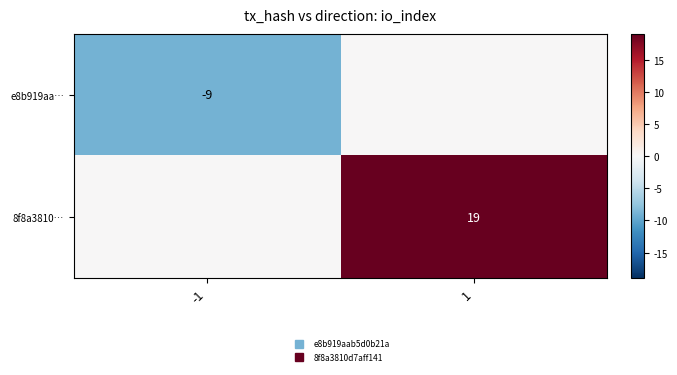

The e8b919aa… series shows 5 at 1. True or false?

False